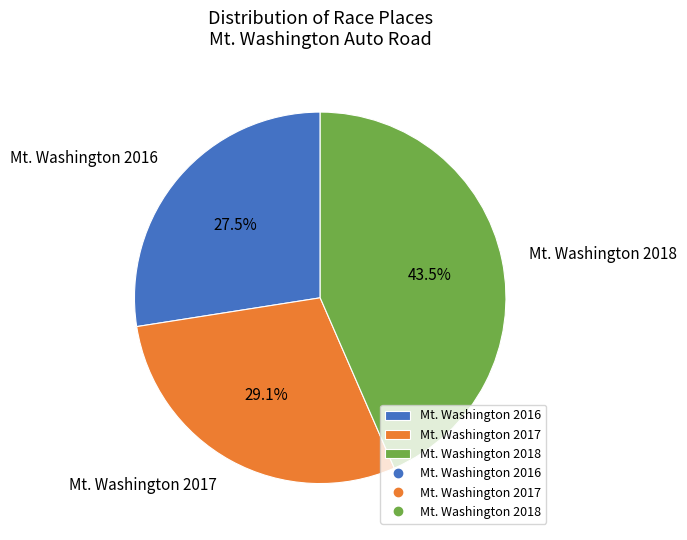

Which has a higher value, Mt. Washington 2018 or Mt. Washington 2016?

Mt. Washington 2018